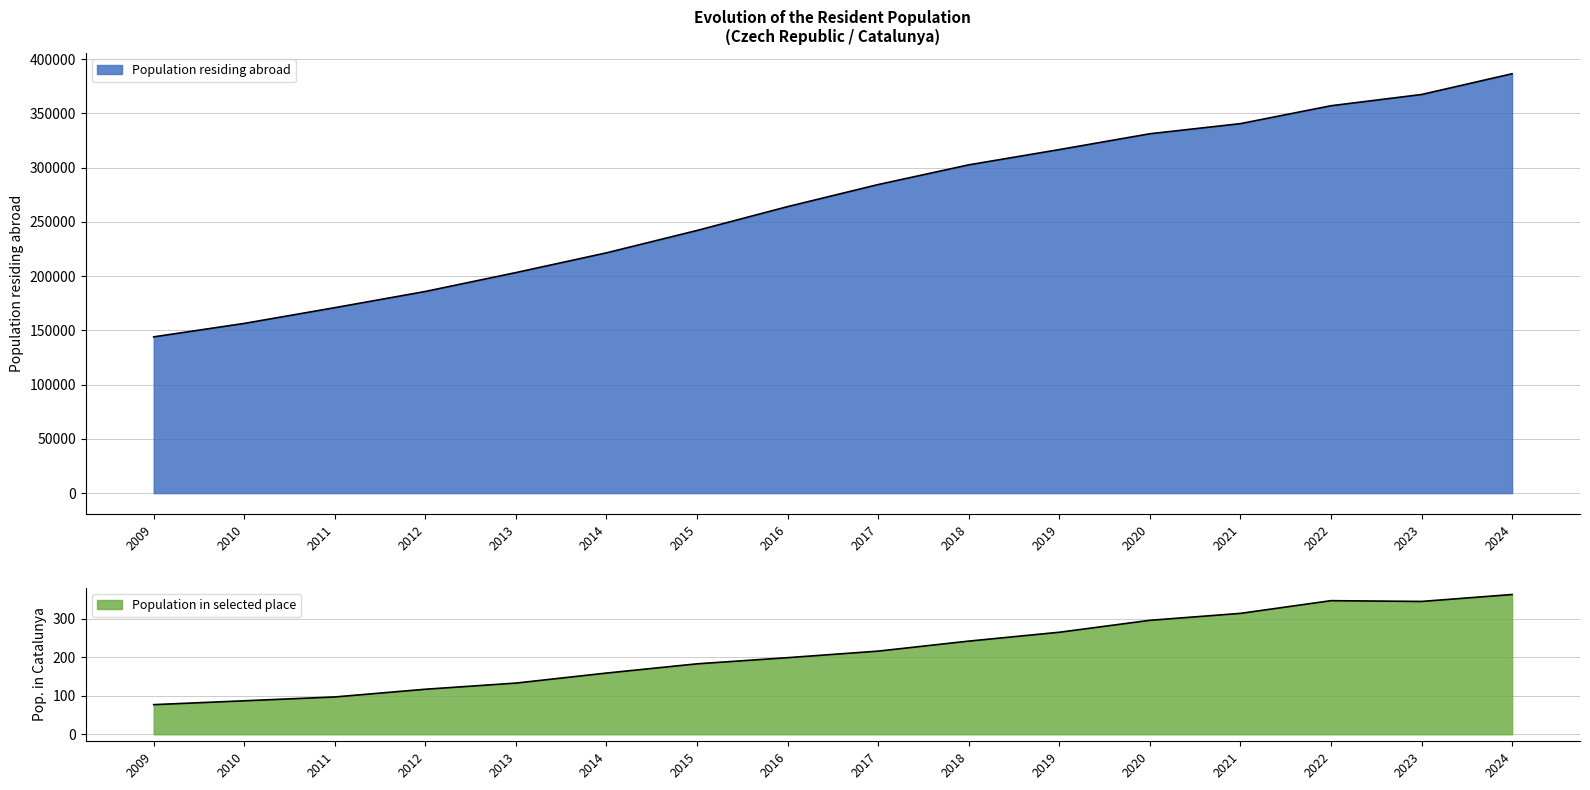

How many data points does each series have?

16